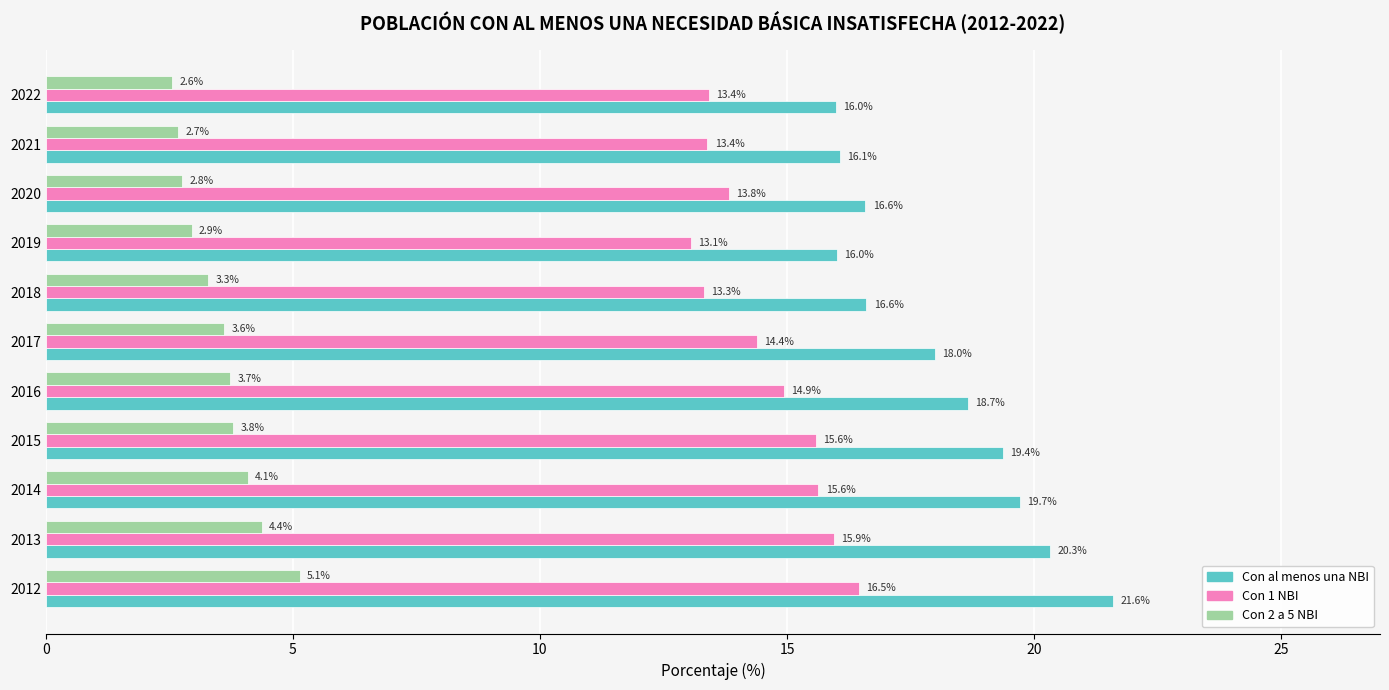

Which label corresponds to the smallest value in the chart?

2022